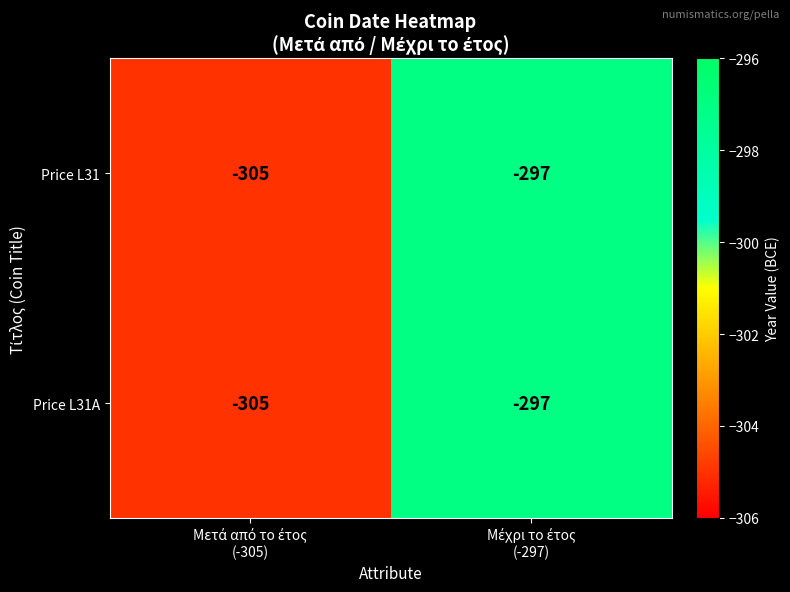

What is the difference between the maximum and minimum values in the Price L31A series?

8